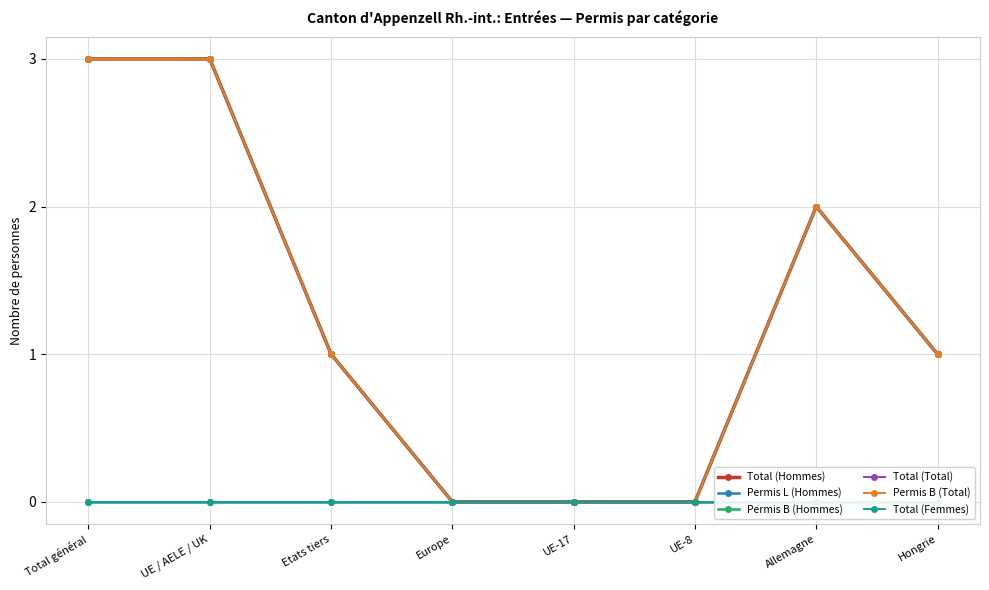

True or false: Permis B (Hommes) and Total (Hommes) cross at least once.

False